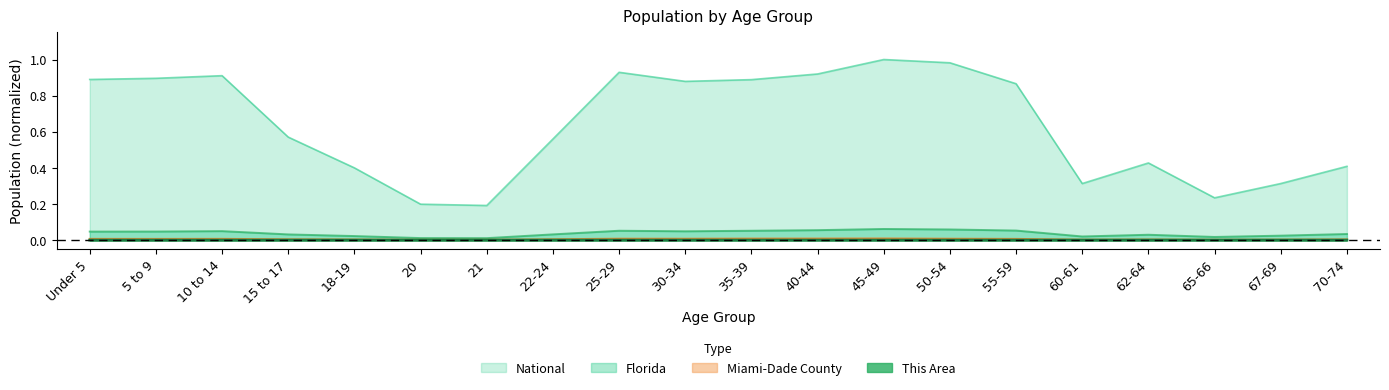

The Miami-Dade County series shows 0.0 at 55-59. True or false?

True